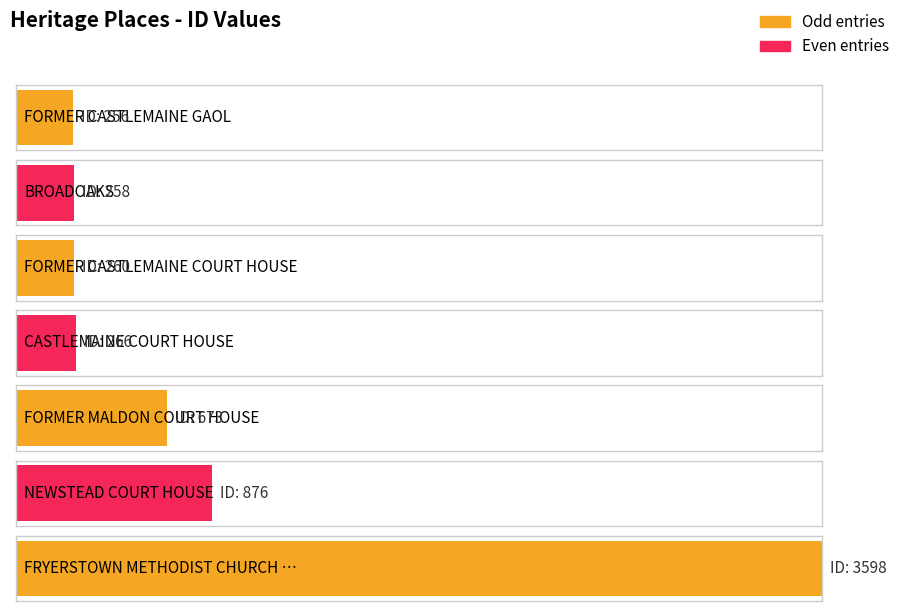

Reading left to right, list all the values displayed in this chart.

FORMER CASTLEMAINE GAOL=256	BROADOAKS=258	FORMER CASTLEMAINE COURT HOUSE=260	CASTLEMAINE COURT HOUSE=266	FORMER MALDON COURT HOUSE=673	NEWSTEAD COURT HOUSE=876	FRYERSTOWN METHODIST CHURCH HALL=3598